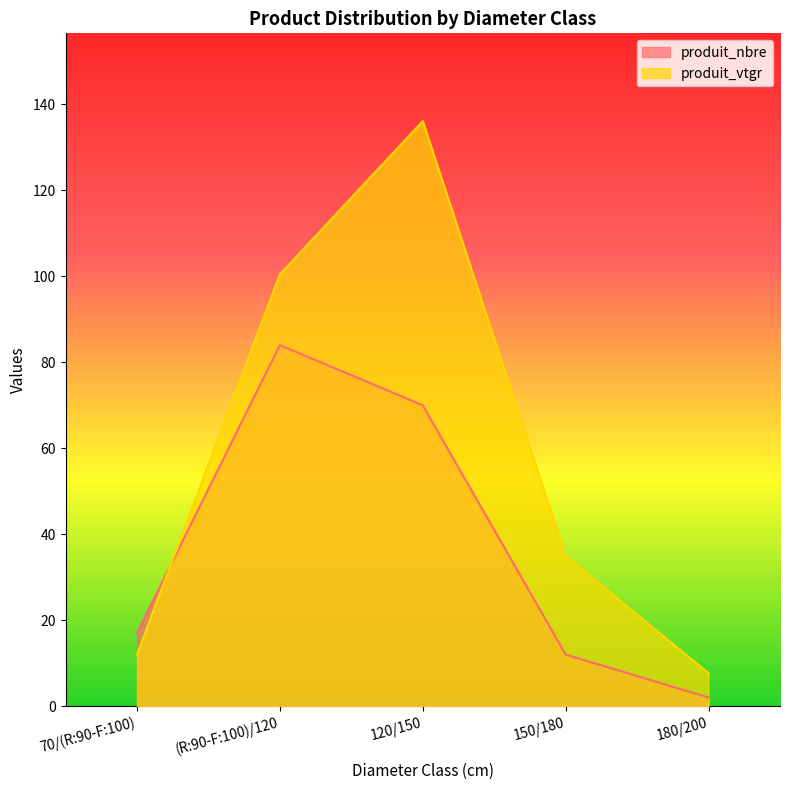

At which category does the chart reach its peak across all series?

120/150